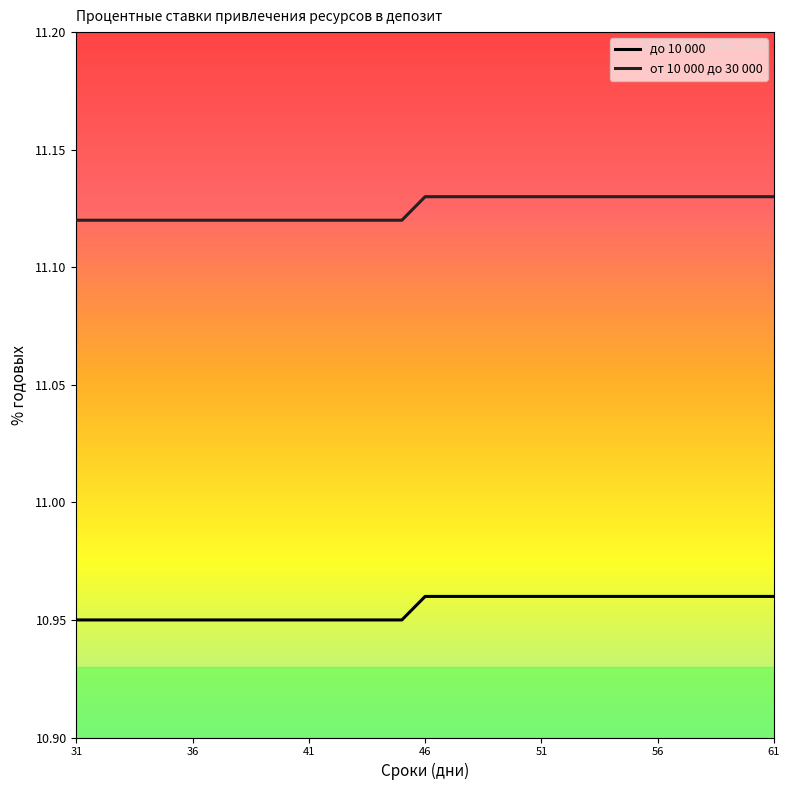

Which series has the largest total across all categories?

от 10 000 до 30 000